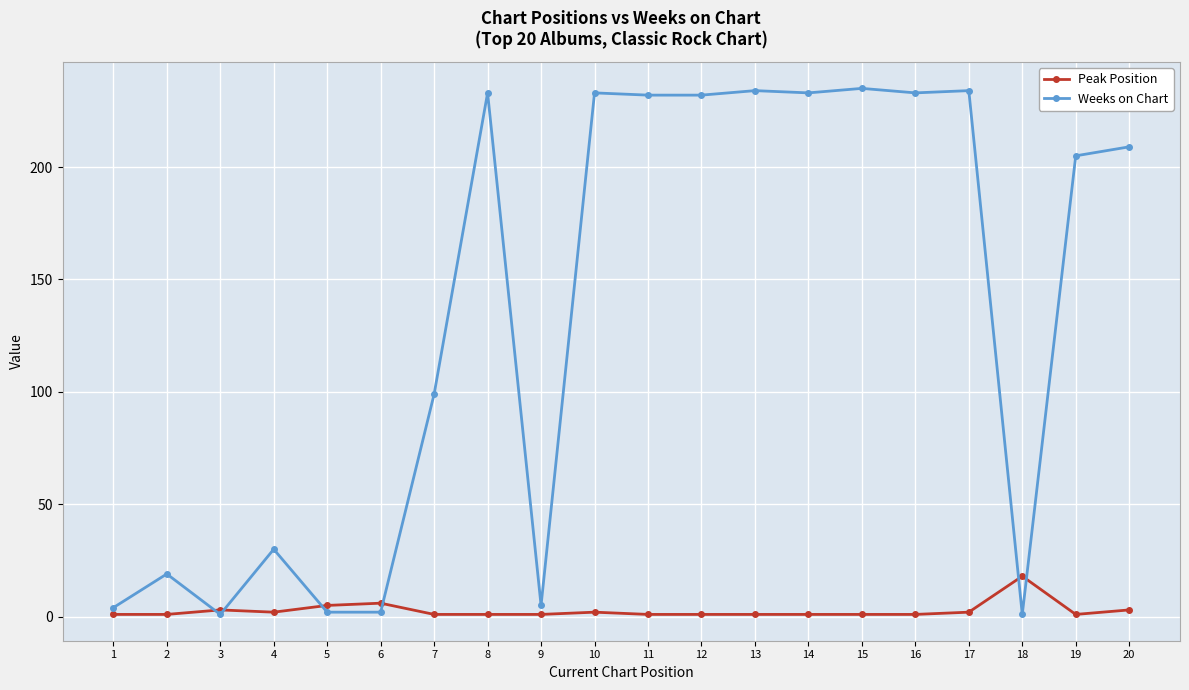

At which category does Weeks on Chart reach its first local peak?

2